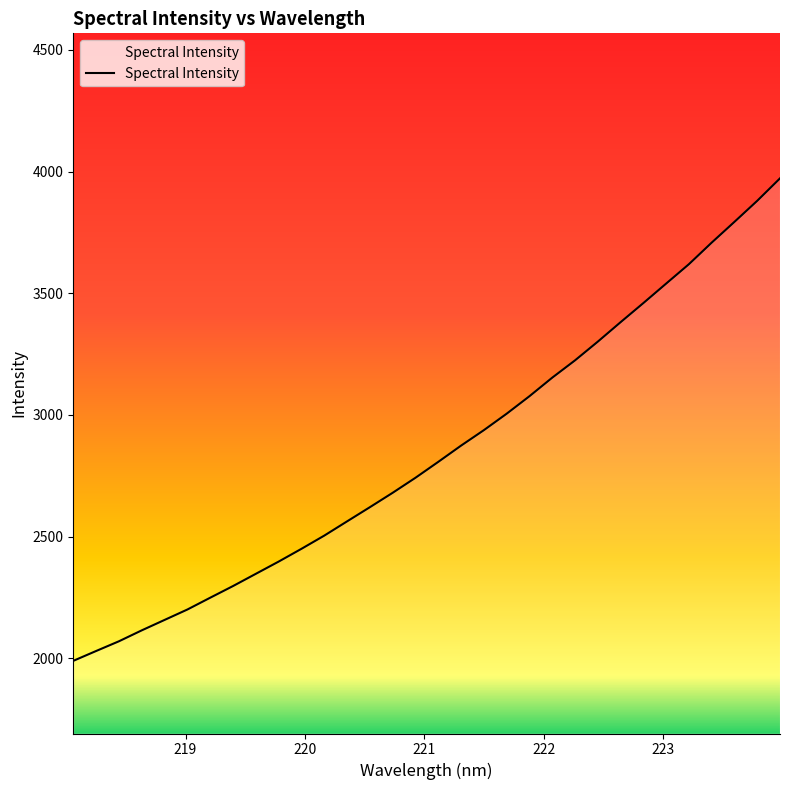

What is the minimum value shown in the chart?

1989.9